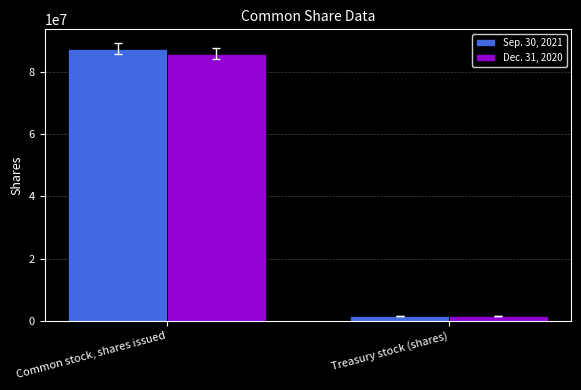

Reading right to left, what are all the values shown in this chart?

Sep. 30, 2021: Treasury stock (shares)=1537582	Common stock, shares issued=87456228
Dec. 31, 2020: Treasury stock (shares)=1537582	Common stock, shares issued=85894450